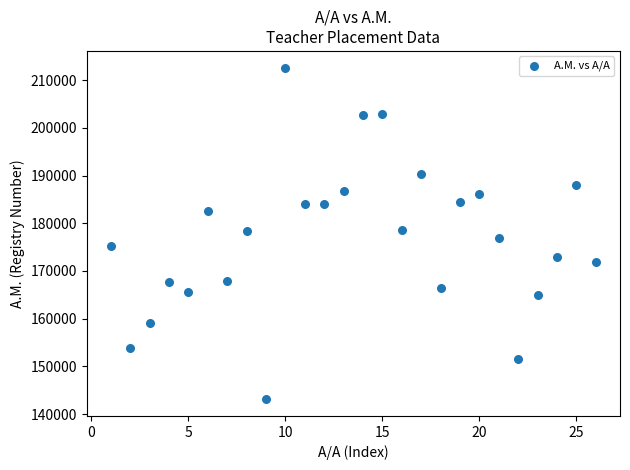

What is the range of X values (max minus min)?

25